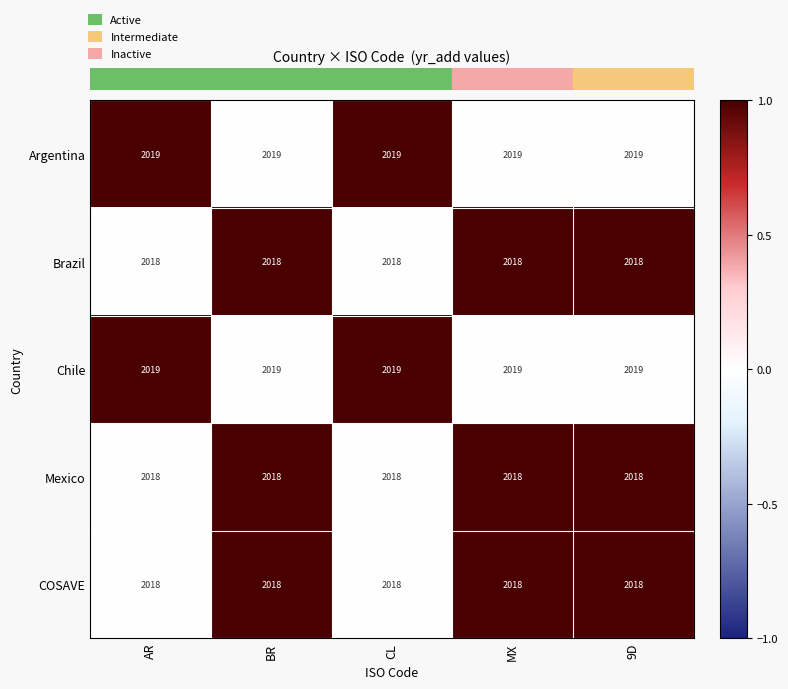

What is the maximum value shown in the chart?

2019